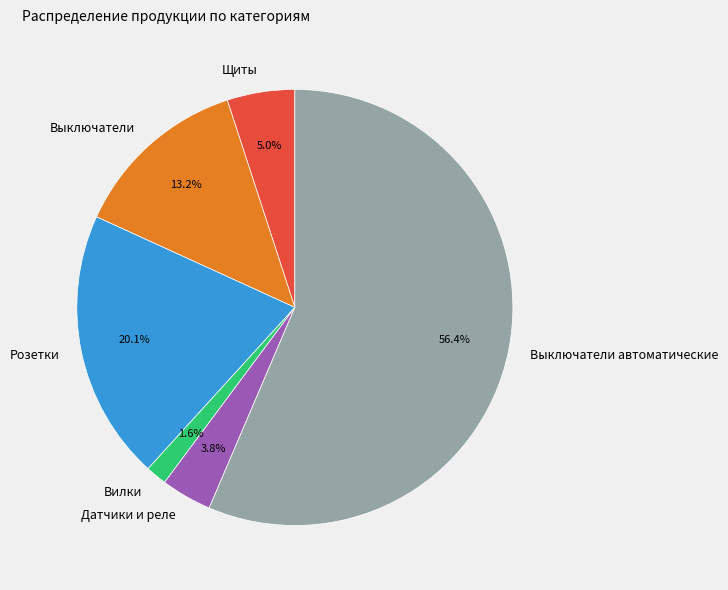

Which slice is the largest?

Выключатели автоматические